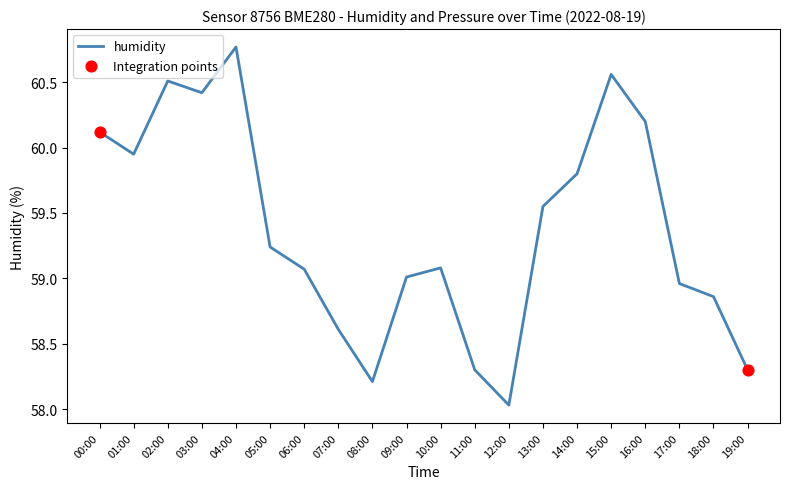

What is the change in value from 00:00 to 01:00?

-0.2